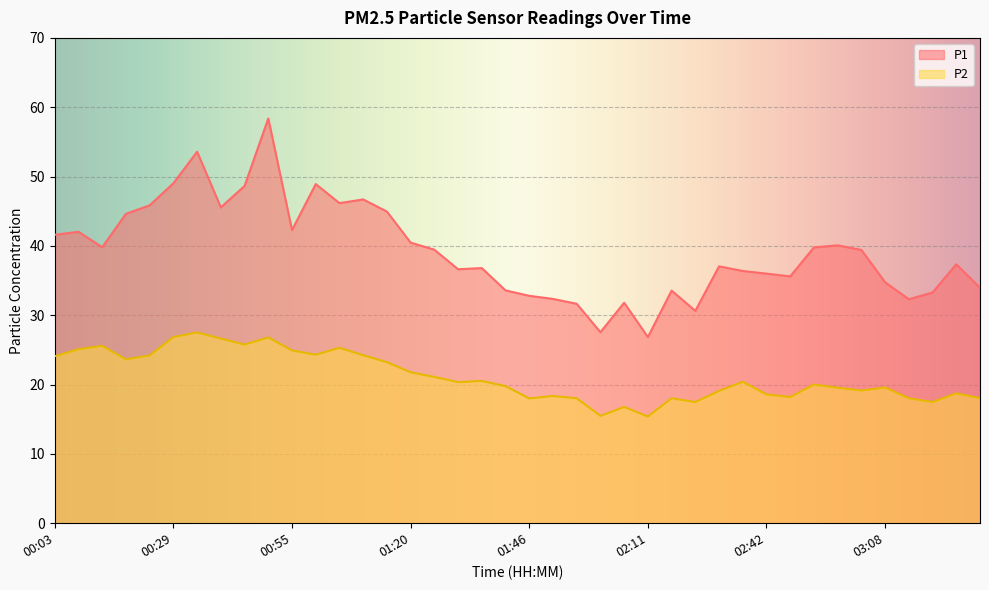

At which category is the sum across all series the highest?

00:50